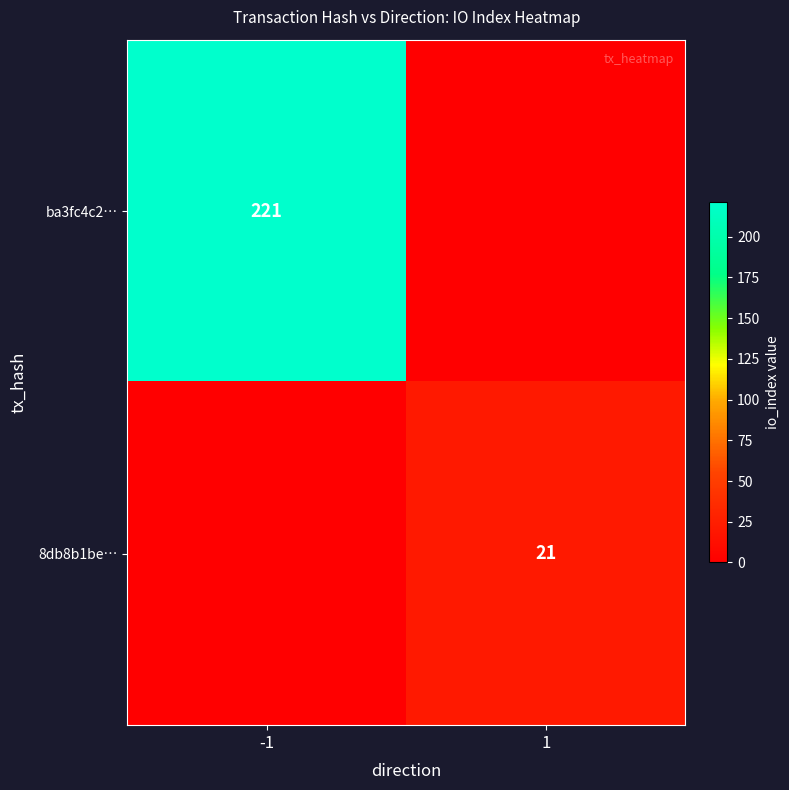

The value of 8db8b1be… at 1 is 33. True or false?

False